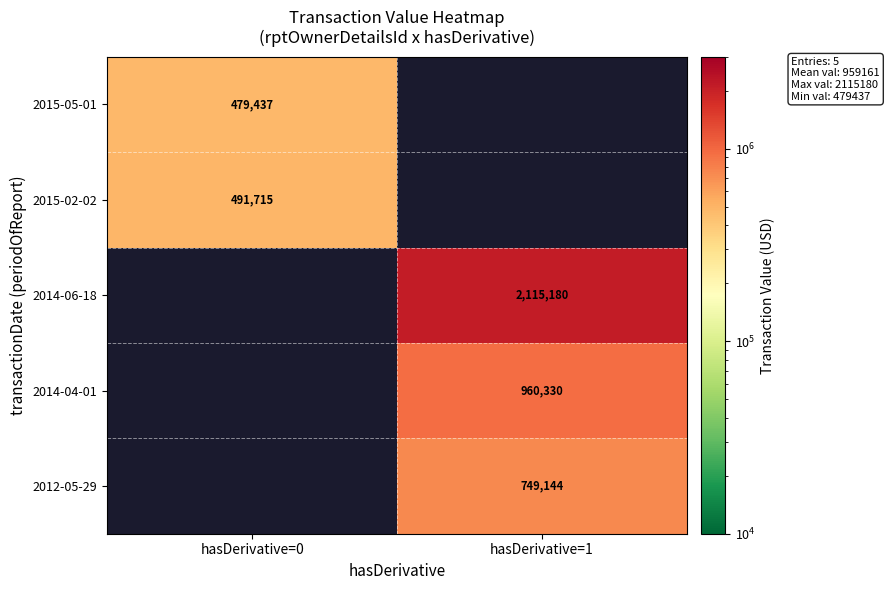

At which category does the chart reach its minimum across all series?

hasDerivative=0